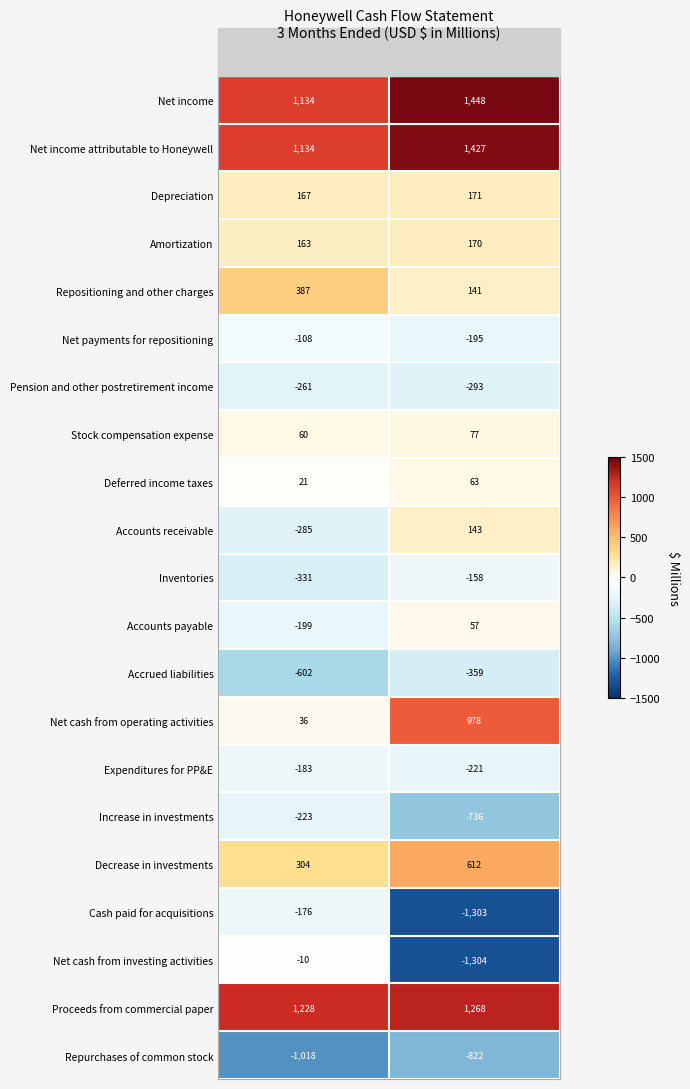

Which series has the widest spread of values?

Net cash from investing activities